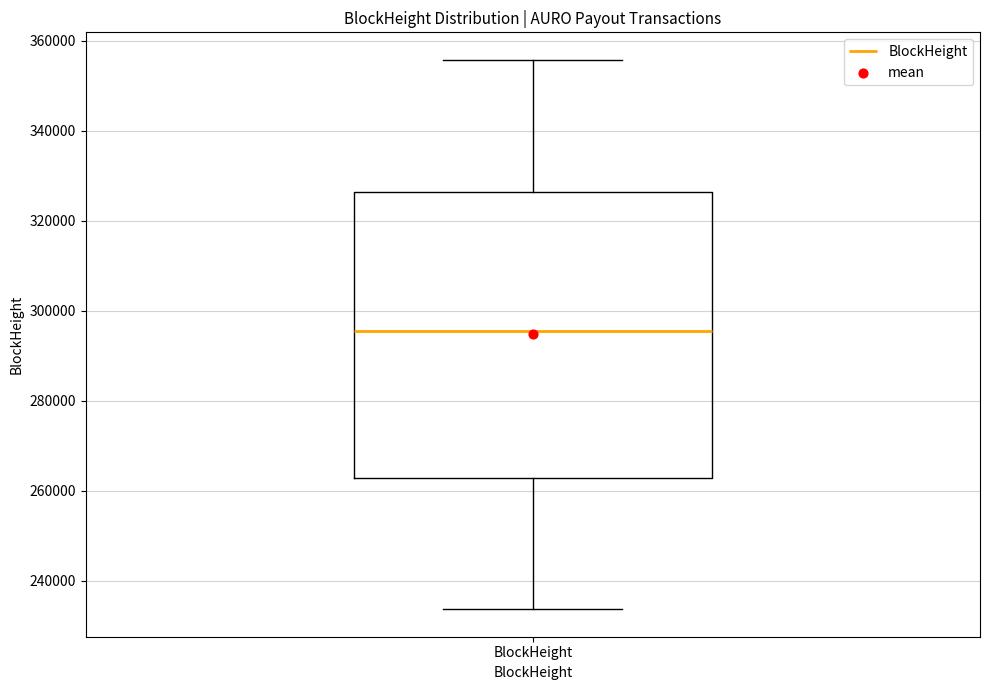

Transcribe this box plot: give where the median line is, the range the box spans, and where the two whiskers end, as read against the y-axis. The values are not printed on the chart, so give them approximately, as read against the axis.

median 296000, box 262000 to 326000, whiskers 234000 to 356000